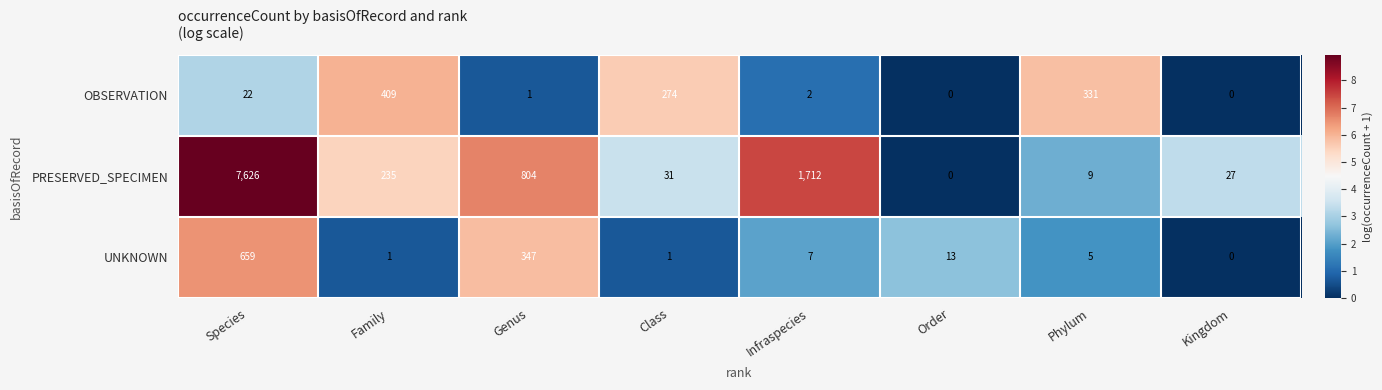

True or false: PRESERVED_SPECIMEN has a value of -2994 at Order.

False